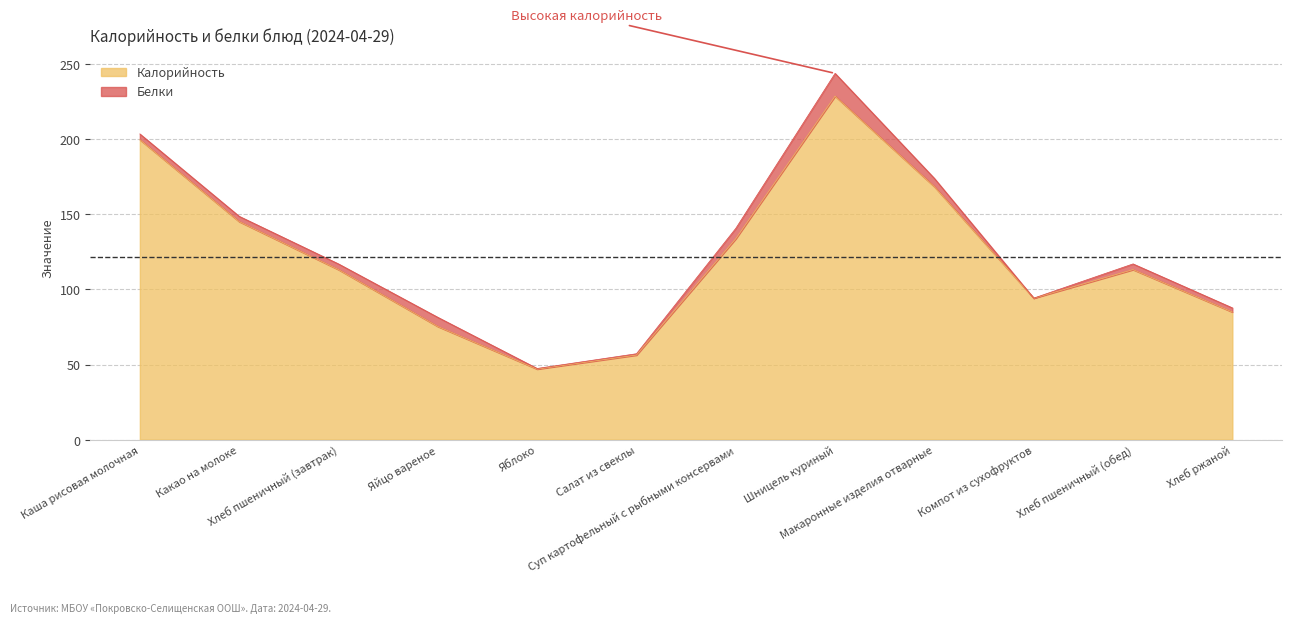

What is the change in value from Салат из свеклы to Шницель куриный?

+172.4